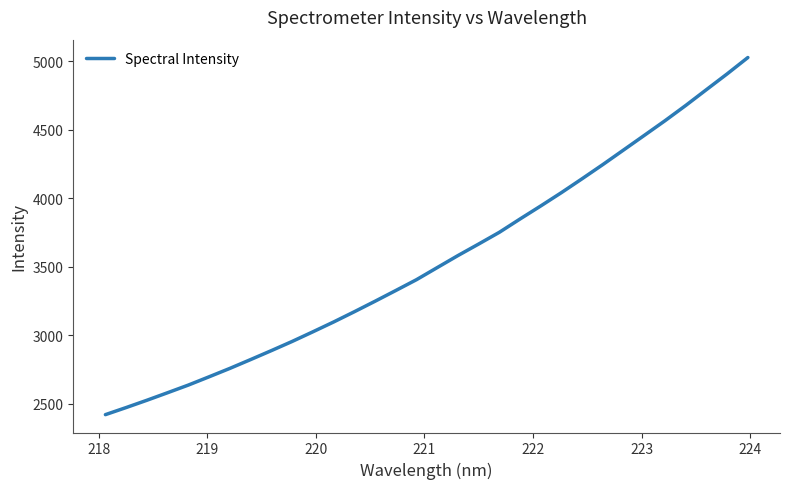

Does the chart display data point markers on the line(s)?

No